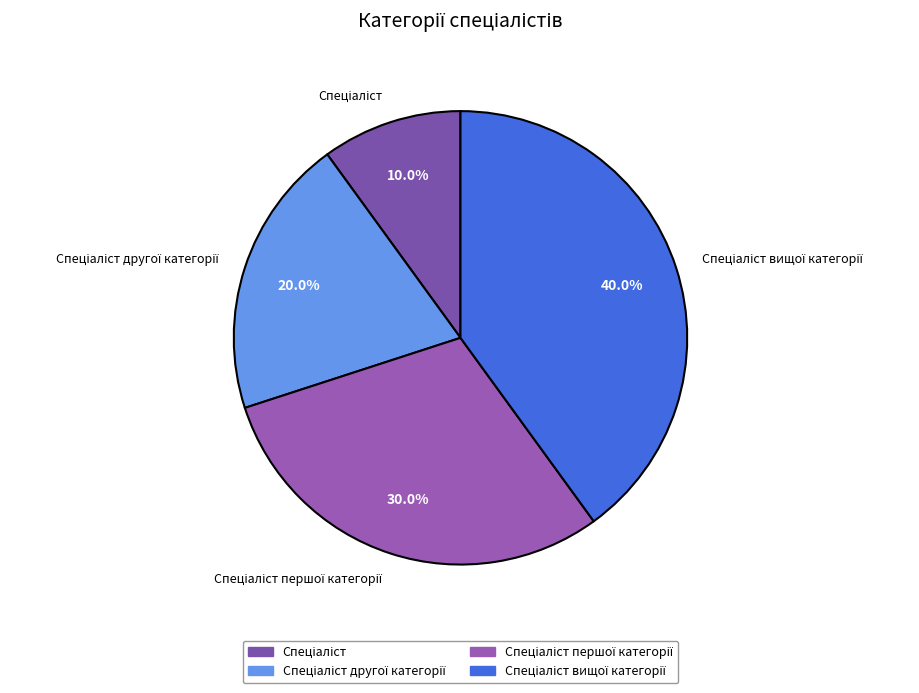

Is there a majority slice in this chart?

No